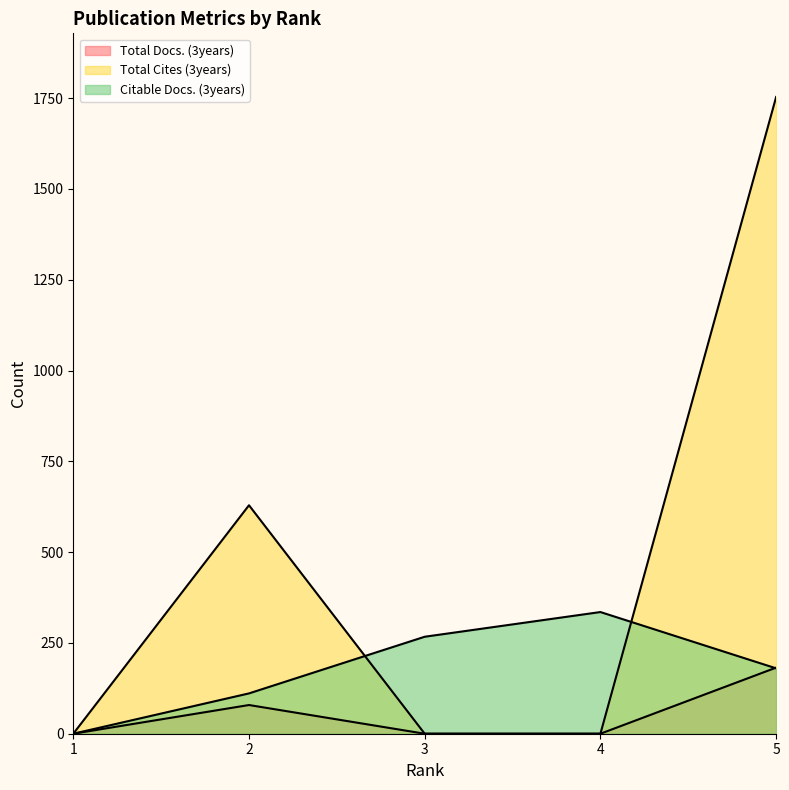

How many Citable Docs. (3years) values are between 111 and 267?

3